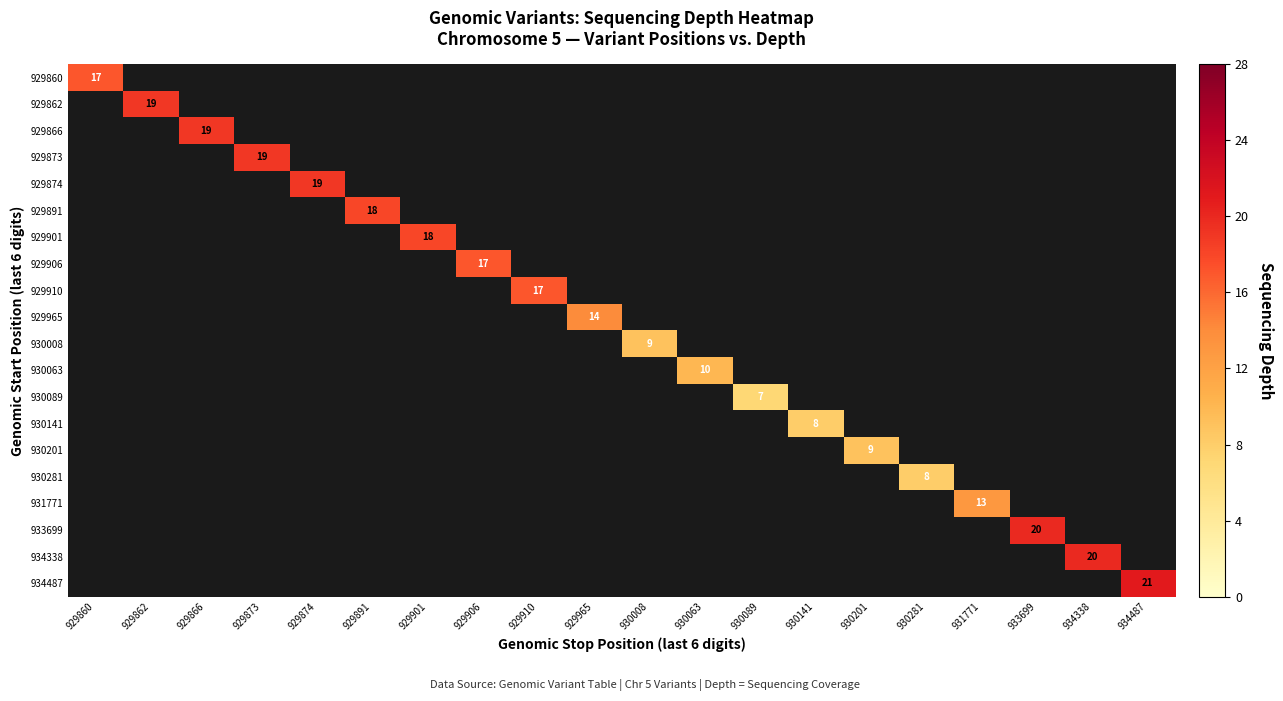

At which category is the sum across all series the highest?

934487